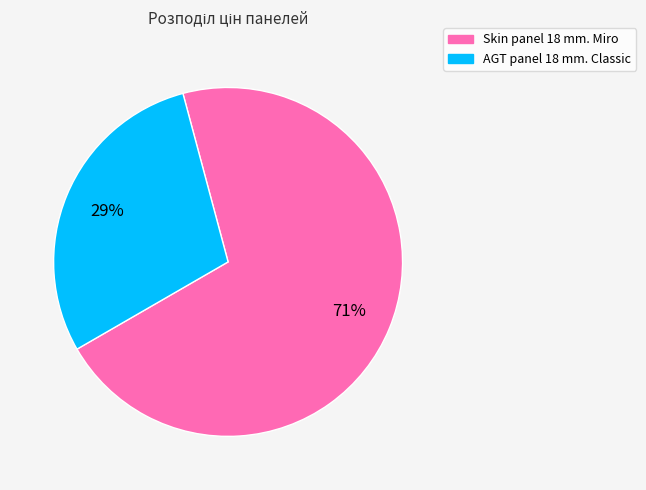

Which category has the smallest portion of the pie?

AGT panel 18 mm. Classic